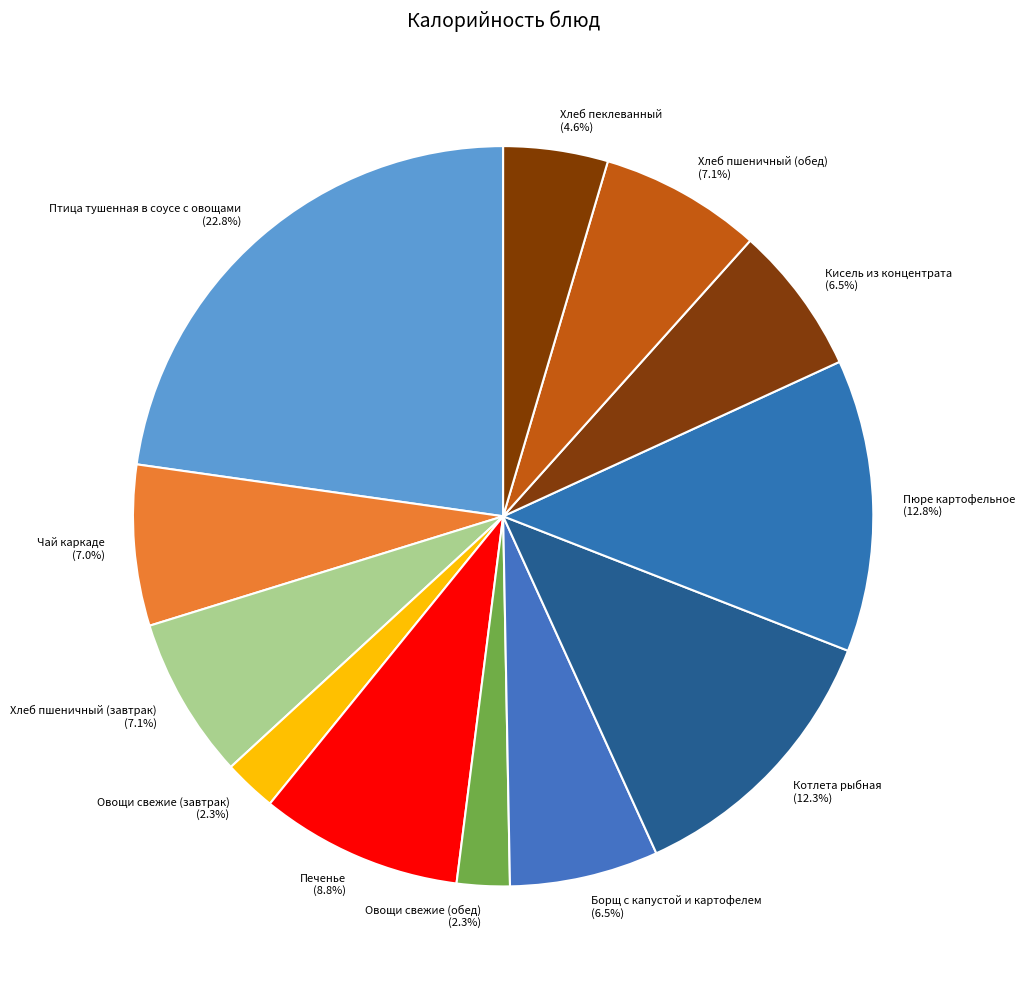

To the nearest percent, what is the difference between the Хлеб пшеничный (завтрак) and Пюре картофельное slice percentages?

6%